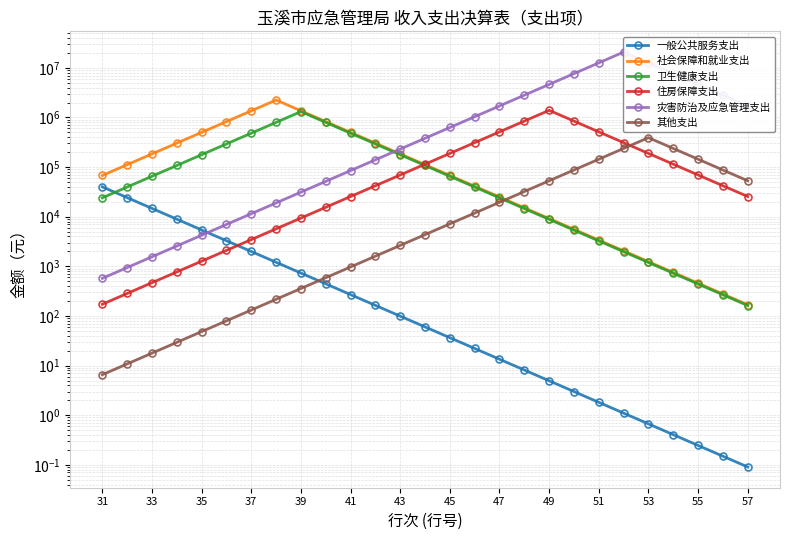

What is the maximum value for 灾害防治及应急管理支出?

20813631.1